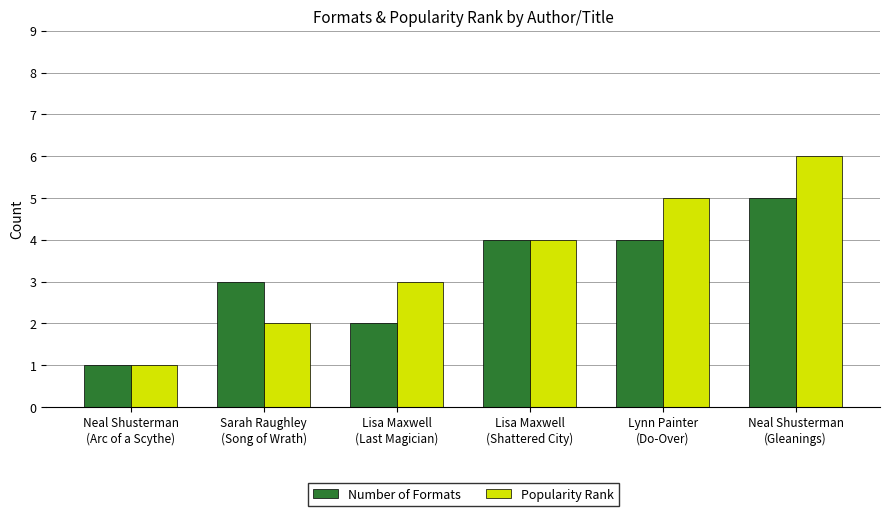

Reading left to right, what are all the values shown in this chart?

Number of Formats: Neal Shusterman
(Arc of a Scythe)=1	Sarah Raughley
(Song of Wrath)=3	Lisa Maxwell
(Last Magician)=2	Lisa Maxwell
(Shattered City)=4	Lynn Painter
(Do-Over)=4	Neal Shusterman
(Gleanings)=5
Popularity Rank: Neal Shusterman
(Arc of a Scythe)=1	Sarah Raughley
(Song of Wrath)=2	Lisa Maxwell
(Last Magician)=3	Lisa Maxwell
(Shattered City)=4	Lynn Painter
(Do-Over)=5	Neal Shusterman
(Gleanings)=6